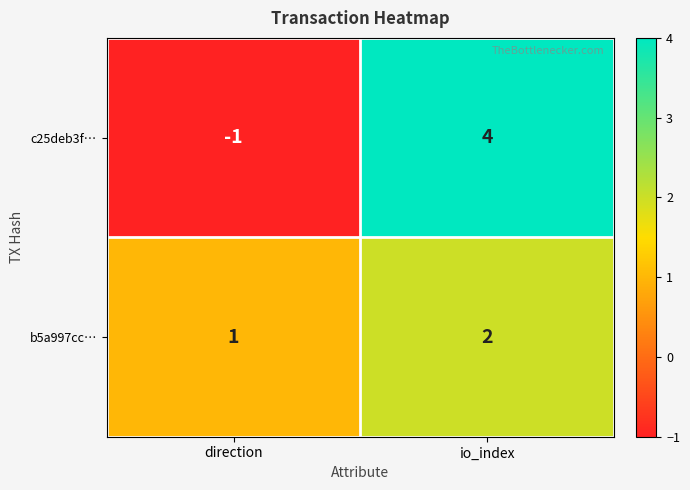

How many distinct data groups are displayed?

2